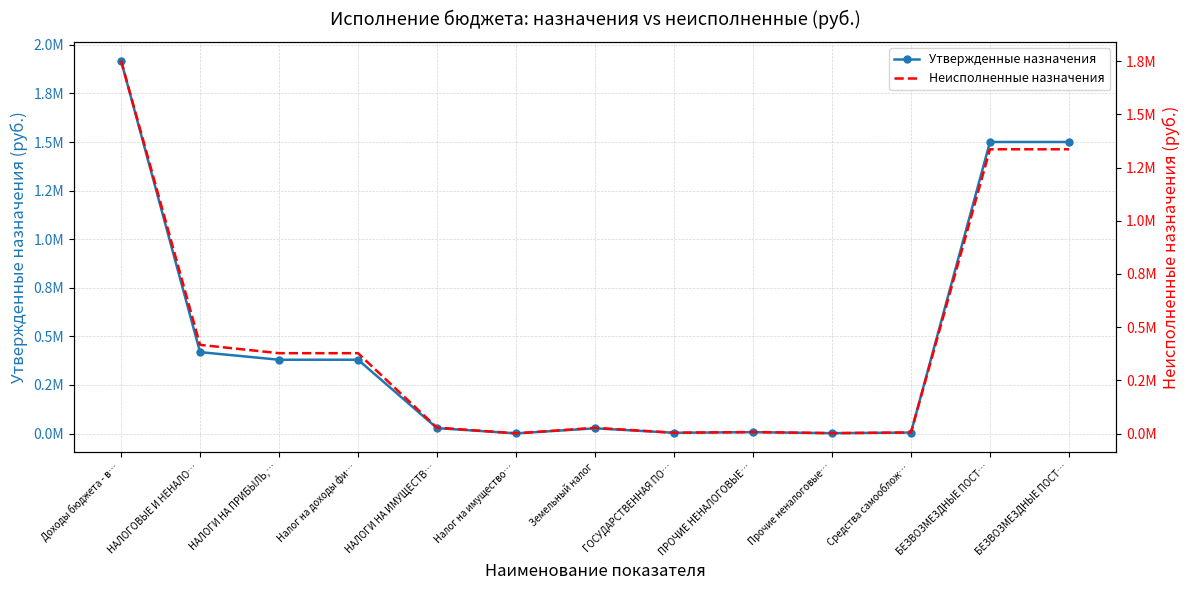

At how many categories does at least one series exceed 598278?

3